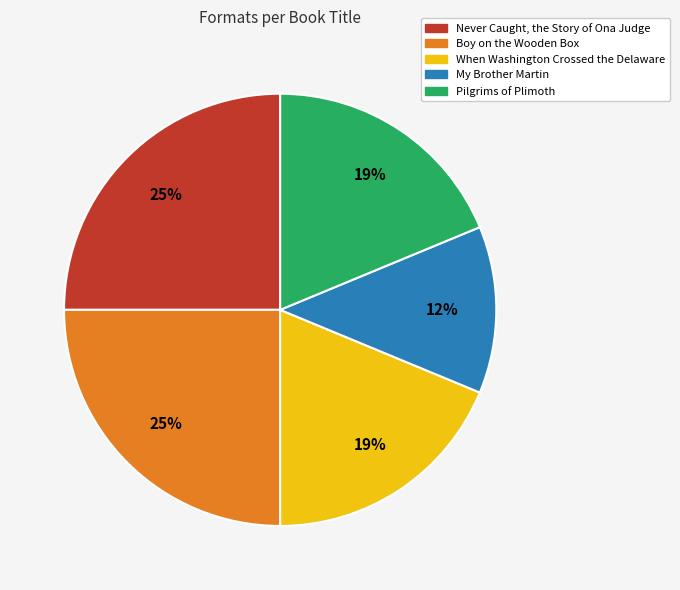

What is the smallest slice in the pie chart?

My Brother Martin